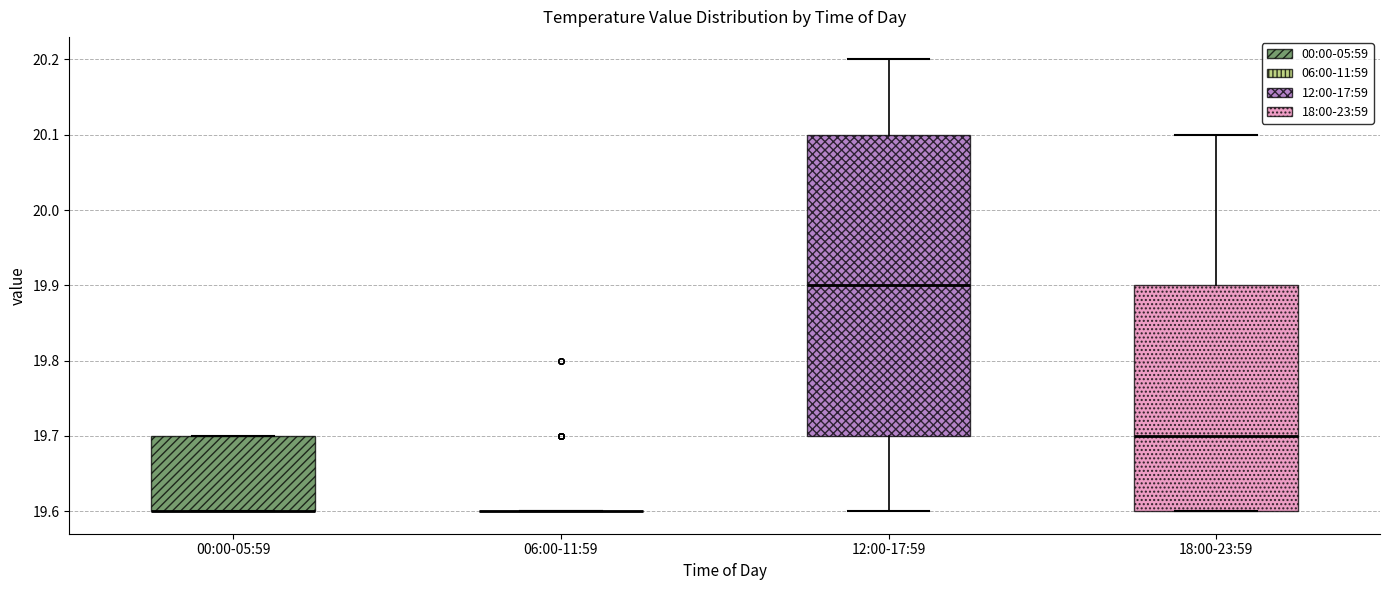

Which box is the tallest, from its lower edge to its upper edge?

12:00-17:59